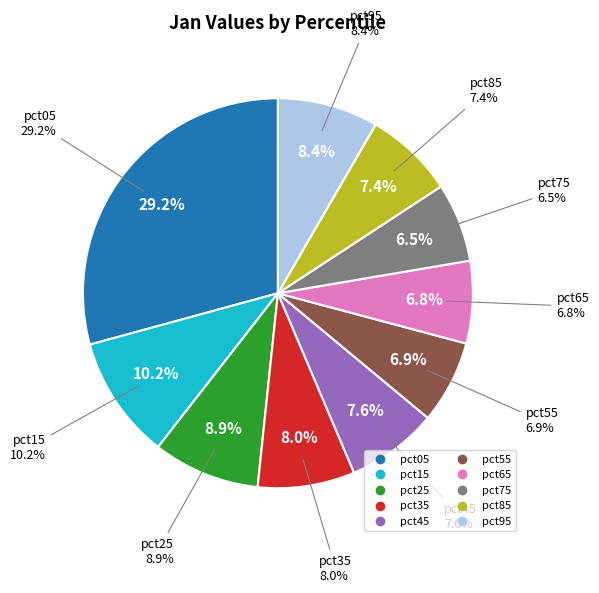

Is it true that pct85 is 7% of the pie?

True